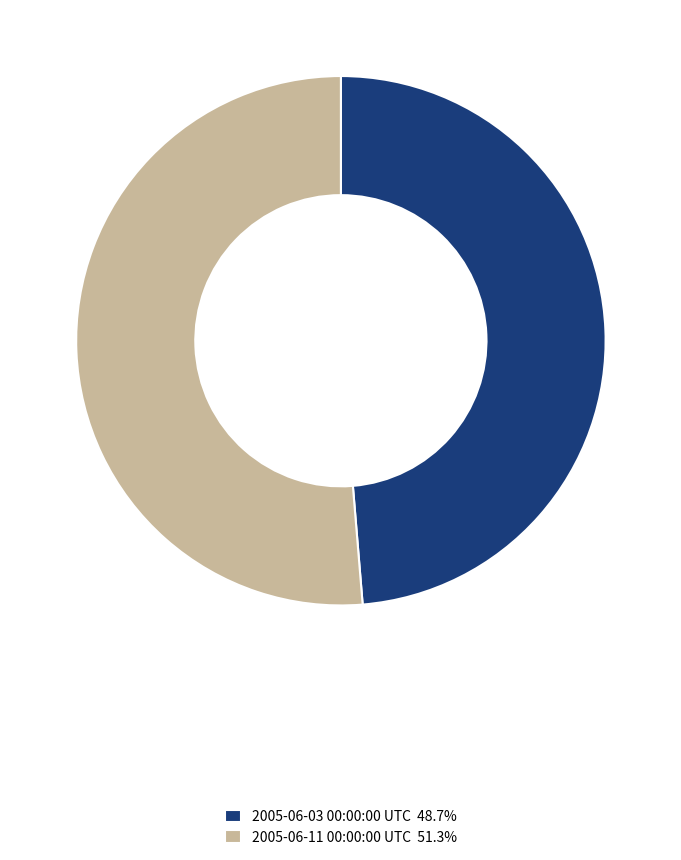

How many segments does this pie chart have?

2